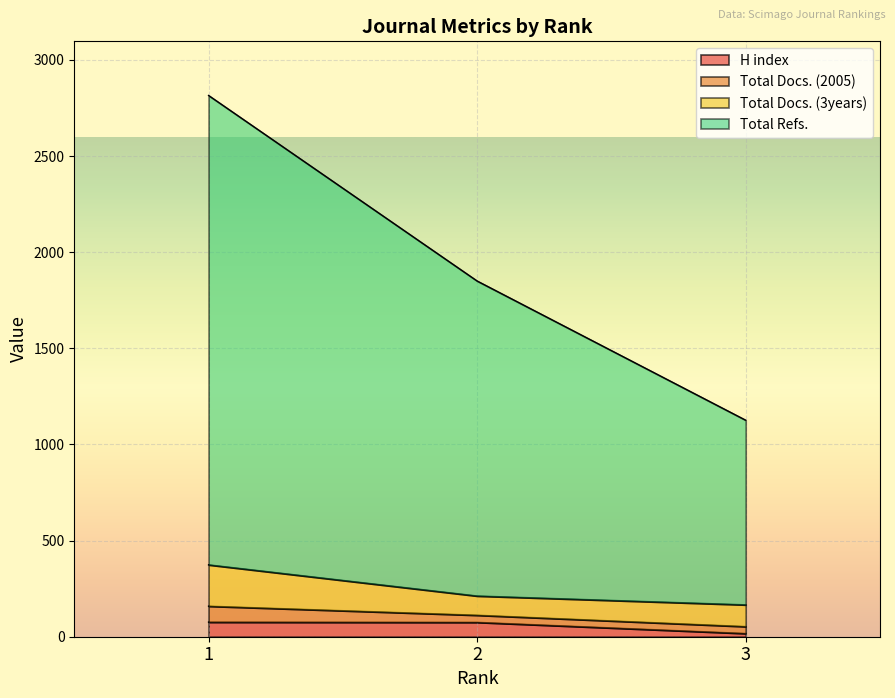

What is the lowest value of the H index series?

17